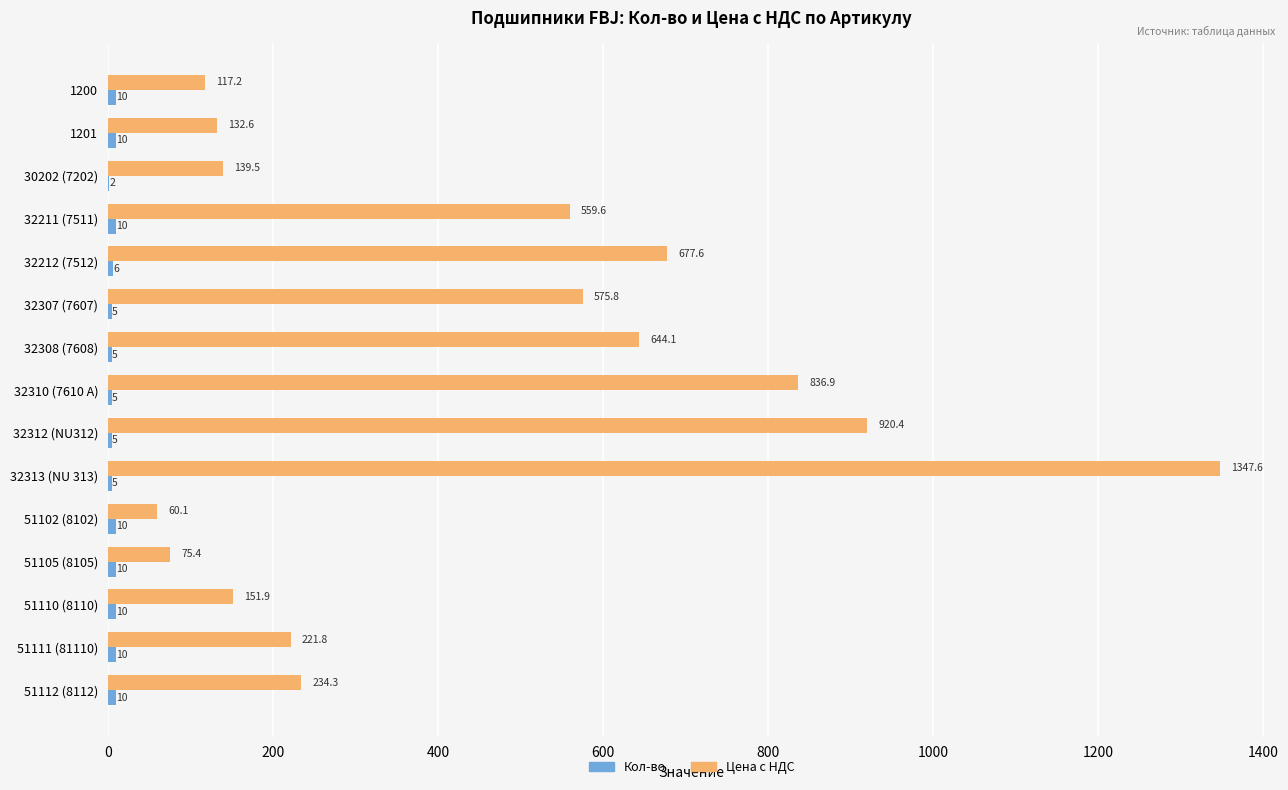

What is the maximum value shown in the chart?

1347.6